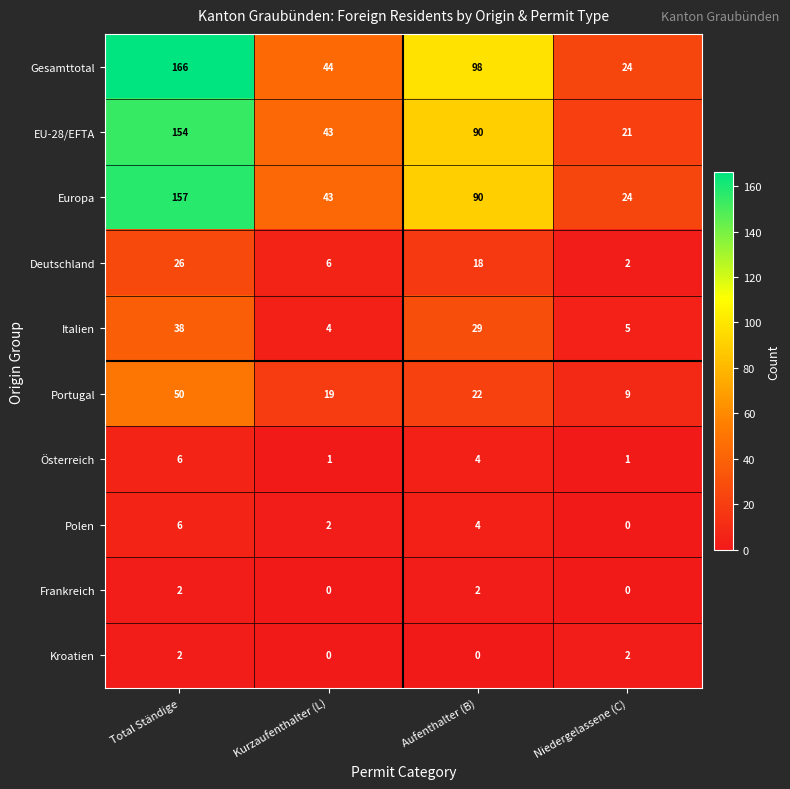

What is the sum of the Gesamttotal values at Kurzaufenthalter (L) and Total Ständige?

210